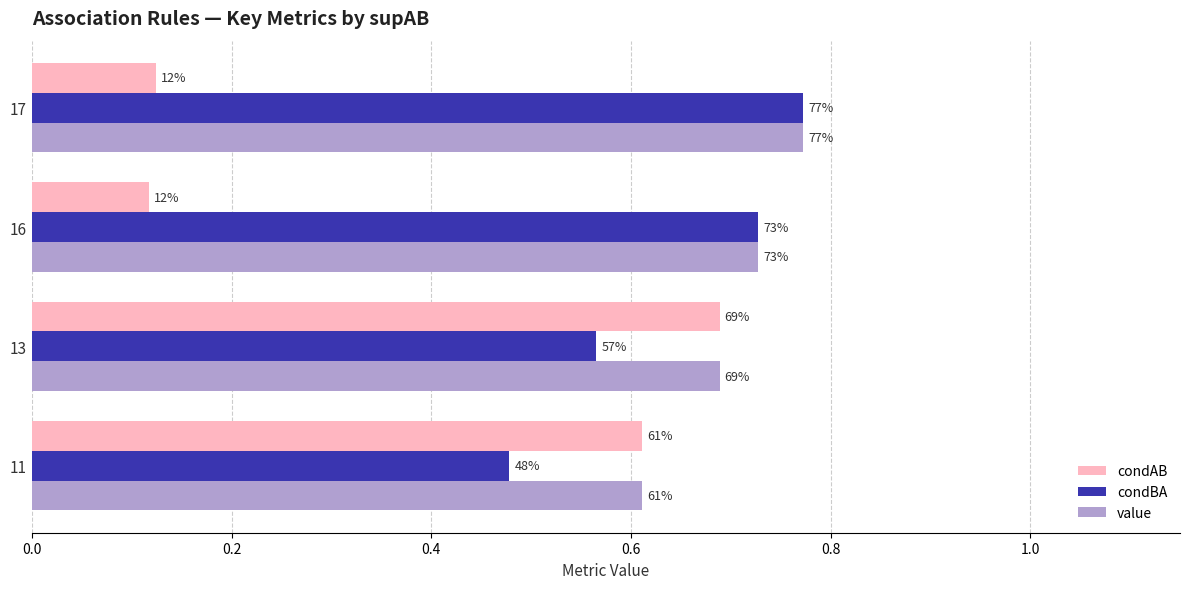

Count the condAB values in the range 0 to 1.

4